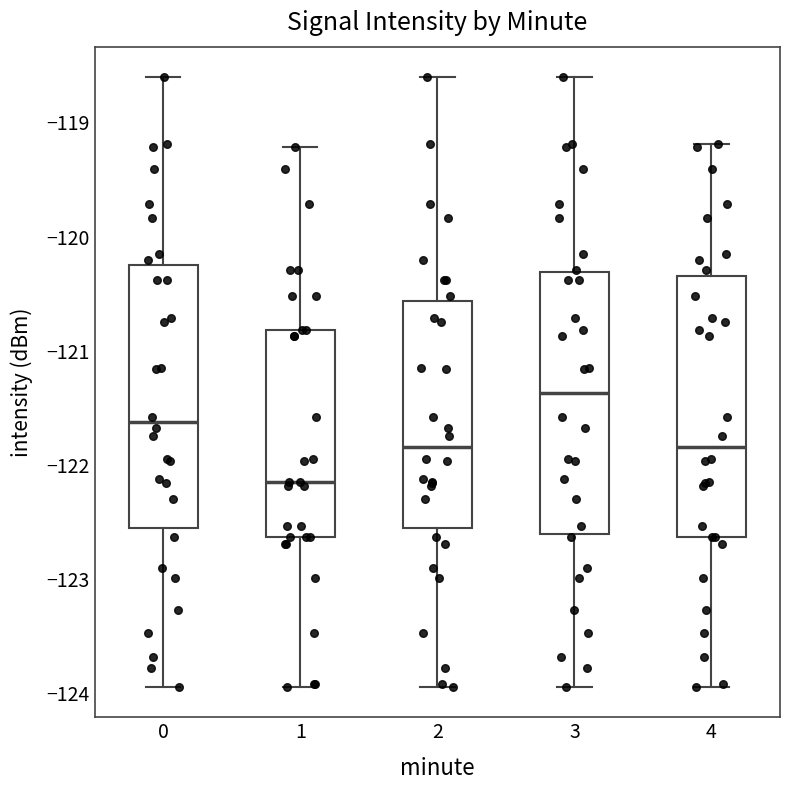

Which box's median line is the highest?

3